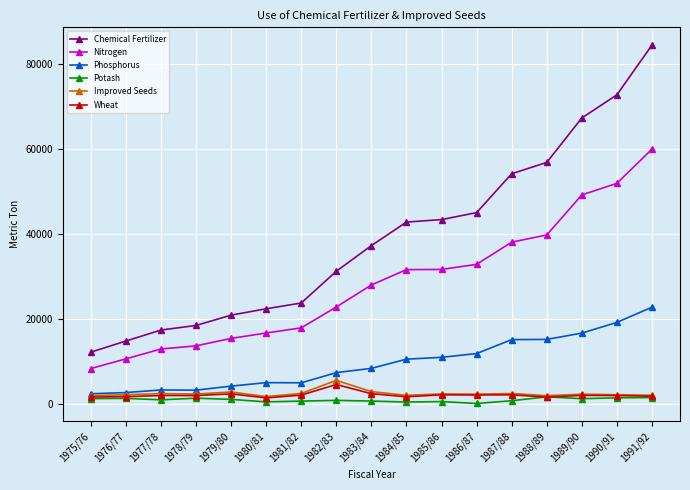

True or false: Chemical Fertilizer and Potash cross at least once.

False